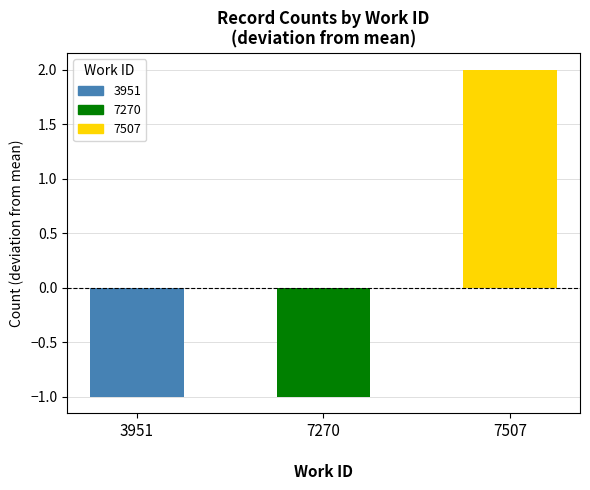

What is the difference between the maximum and second lowest values?

3